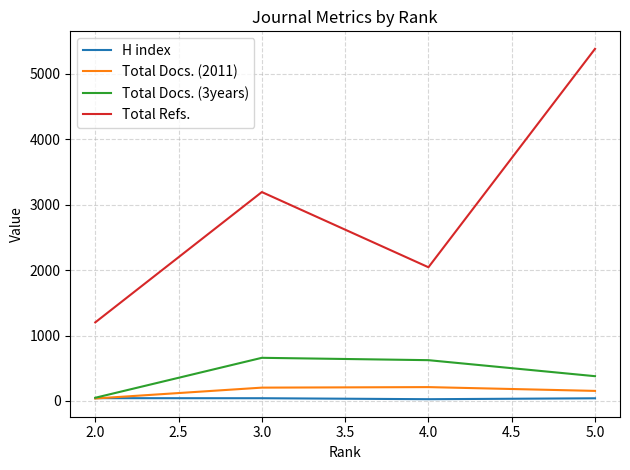

At which category is the sum across all series the highest?

5.0